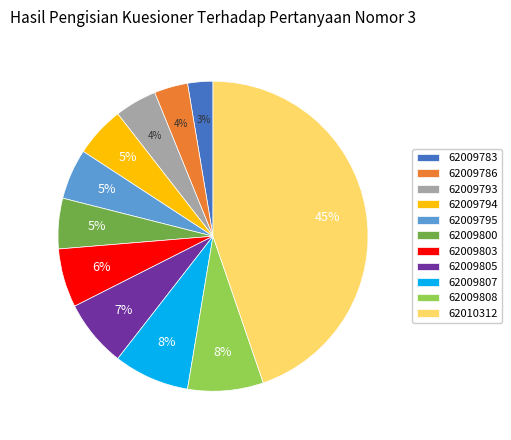

Count the number of slices in the pie.

11